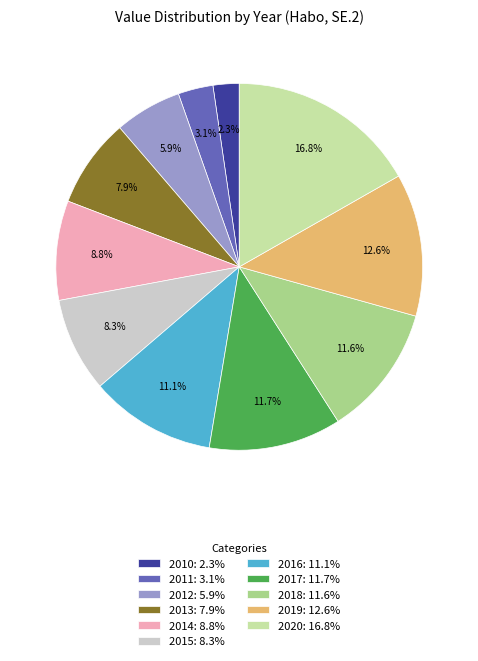

Is there any slice that represents more than half of the pie?

No